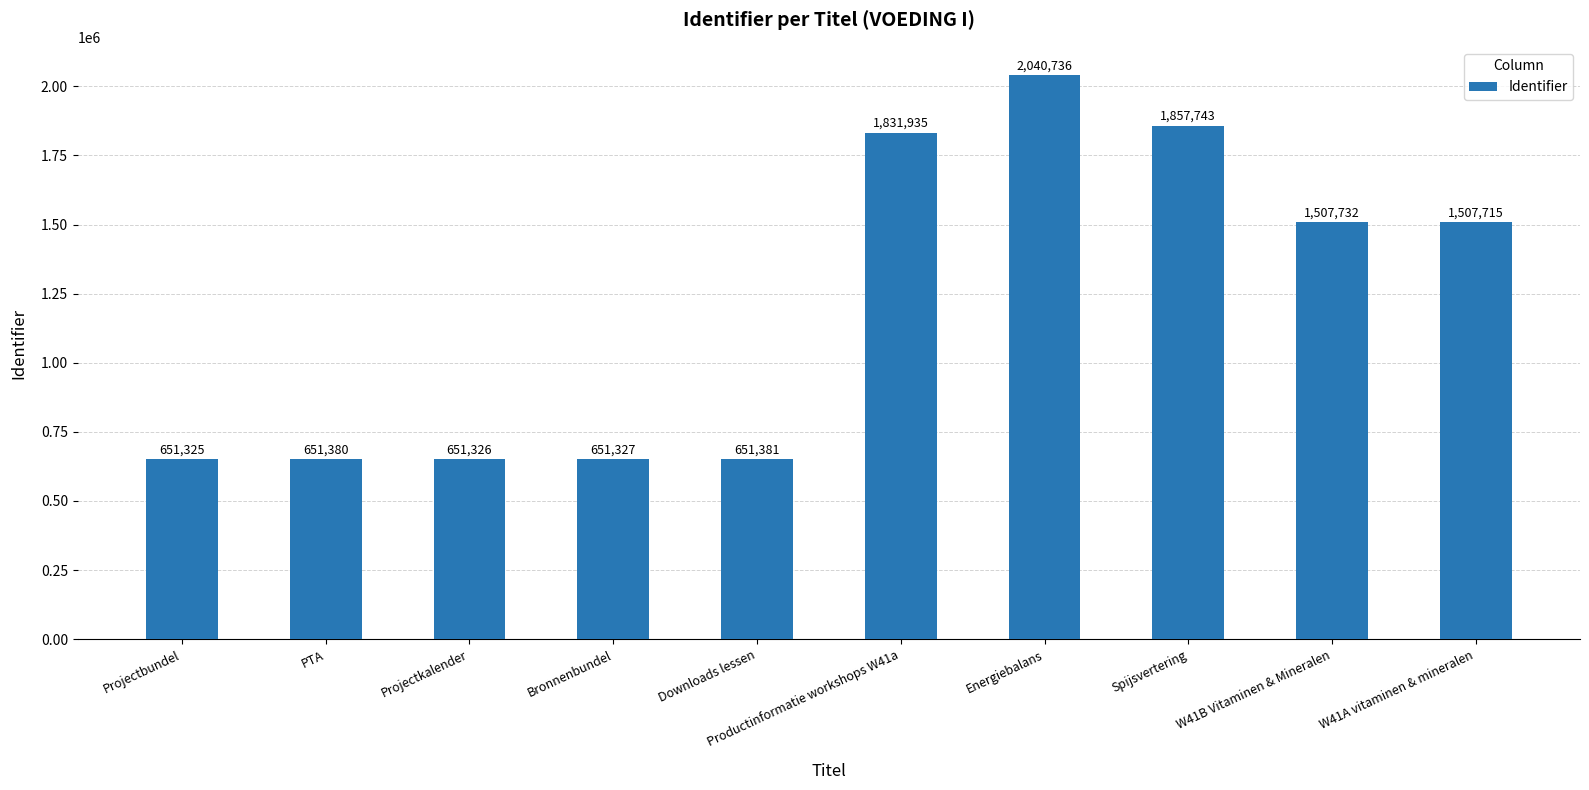

What is the label of the 10th bar from the right?

Projectbundel